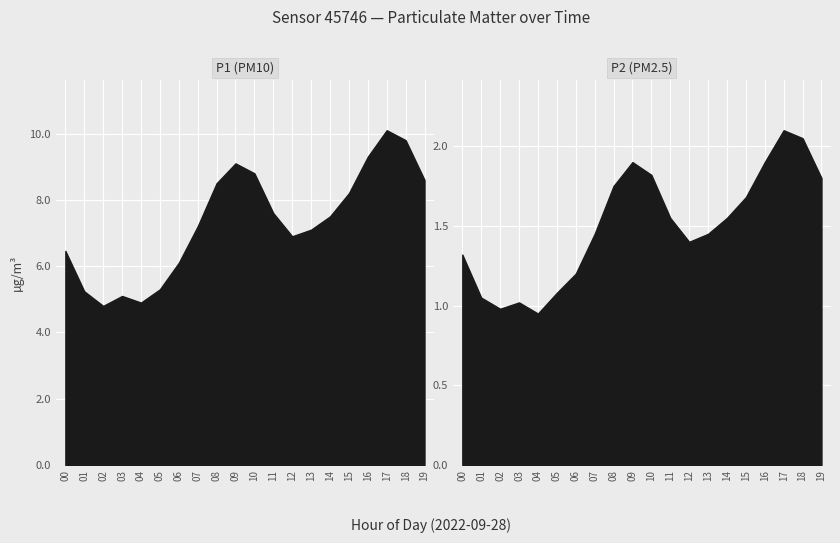

How many interior local peaks does the P1 series have?

3